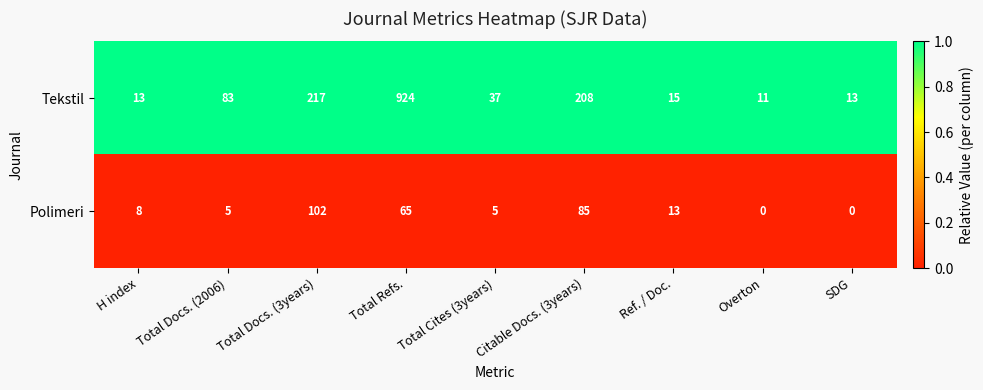

At Overton, list the series in order from largest to smallest.

Tekstil, Polimeri